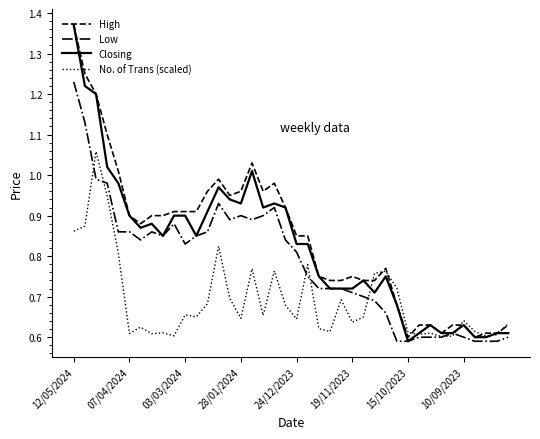

Which series has the largest range (max minus min)?

Closing